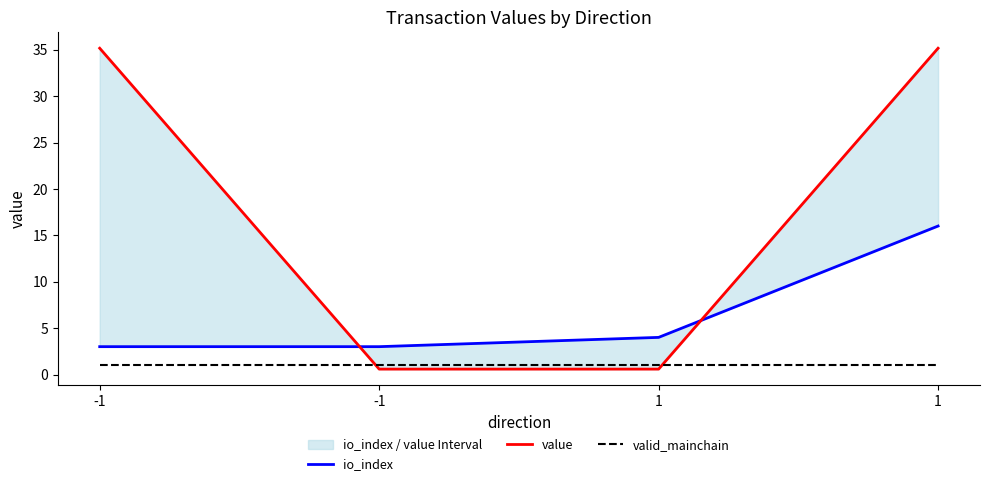

What is the average value of the value series?

17.9